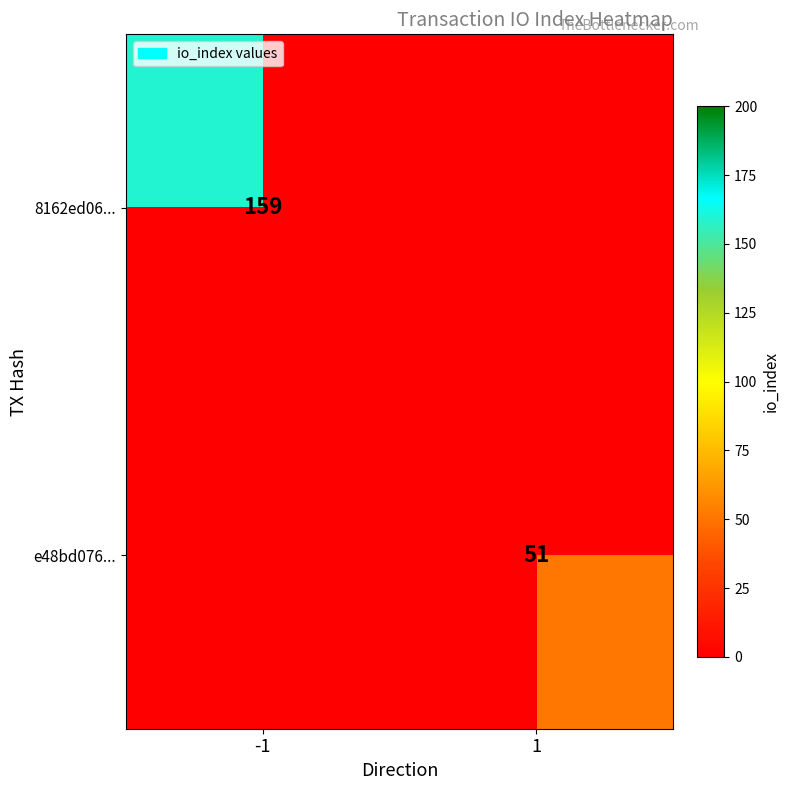

Which category has the highest value across all series?

-1